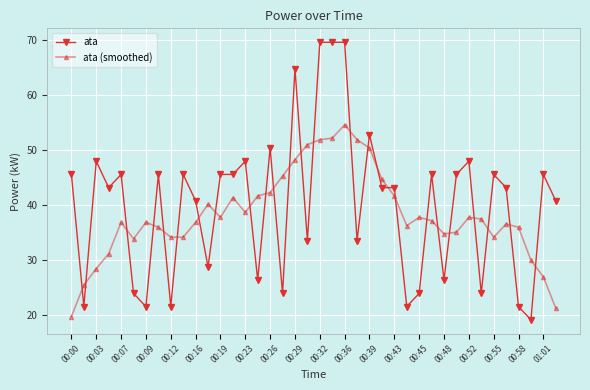

What is the maximum value shown in the chart?

69.6